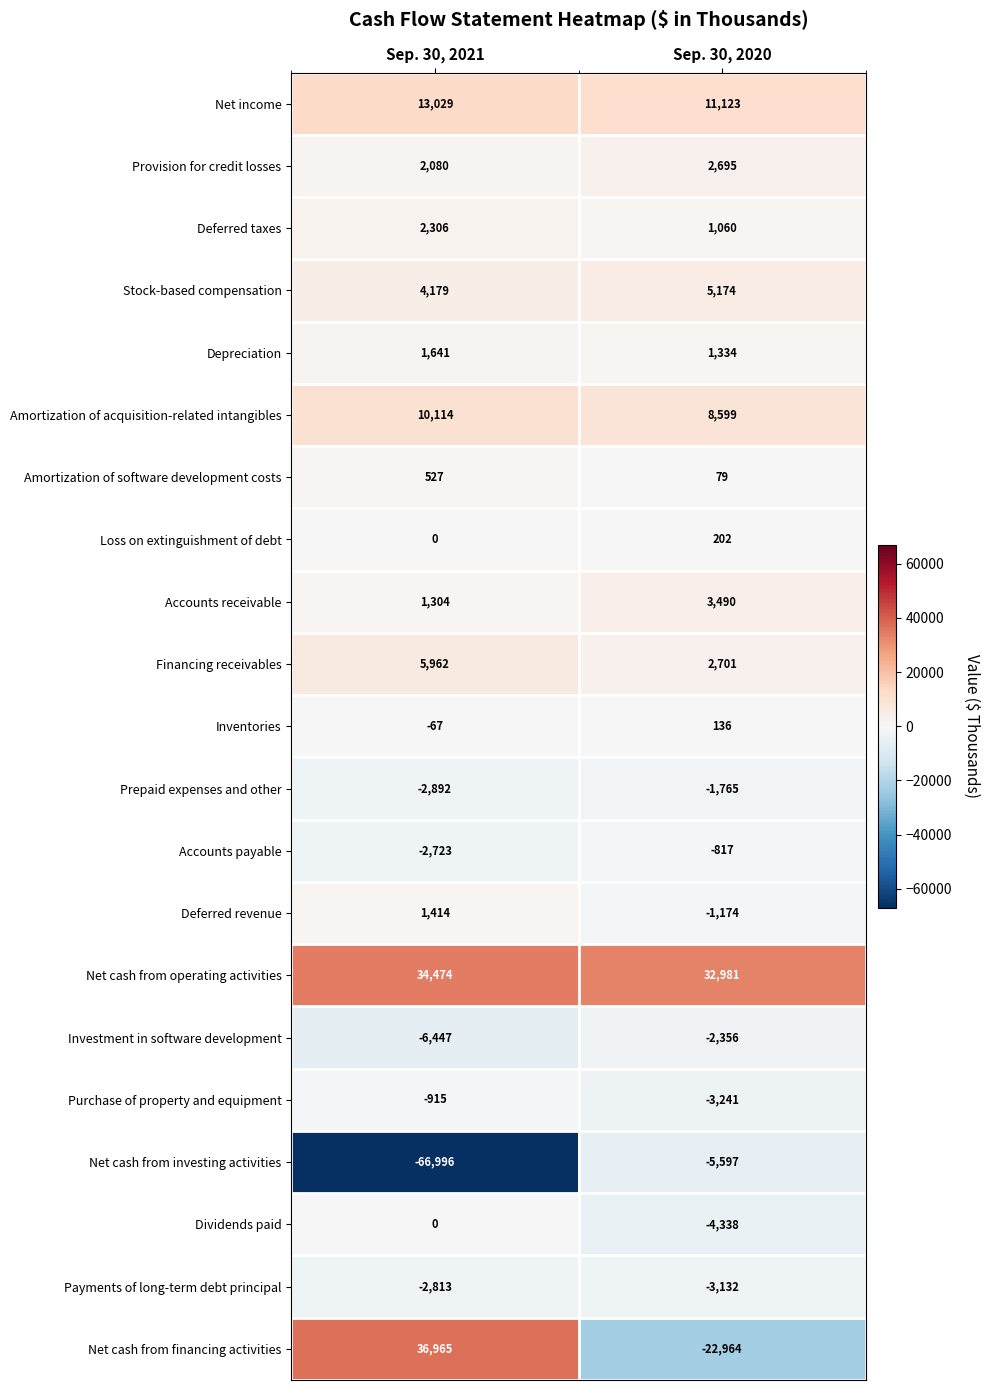

Which series has the largest range (max minus min)?

Net cash from investing activities